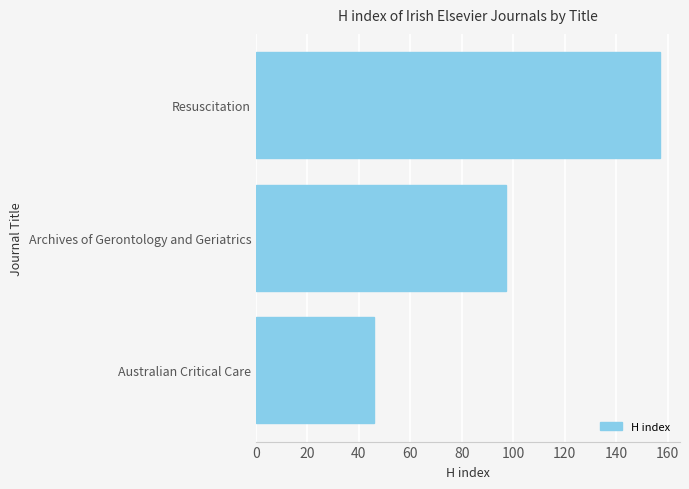

What is the greatest value displayed?

157